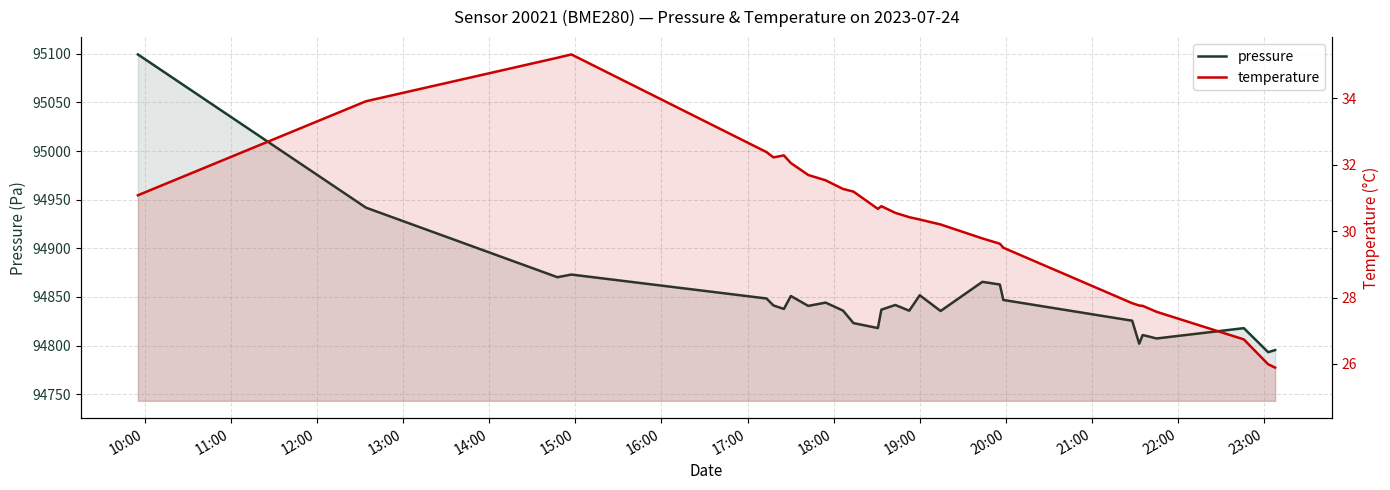

What is the label of the 3rd point from the left?

12:00